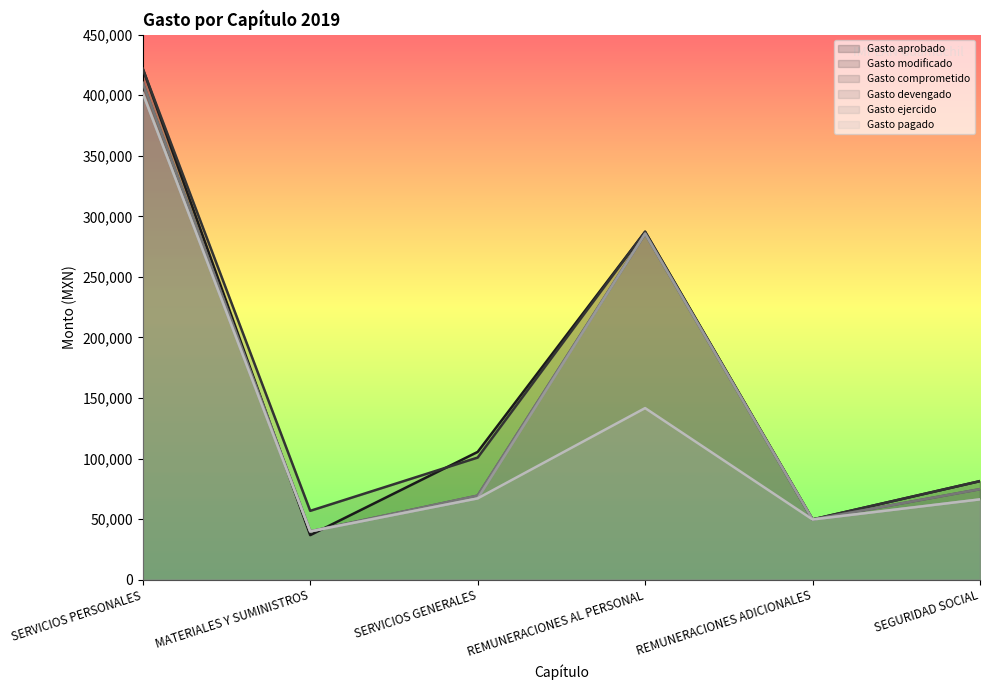

At which label does Gasto comprometido reach its minimum?

MATERIALES Y SUMINISTROS